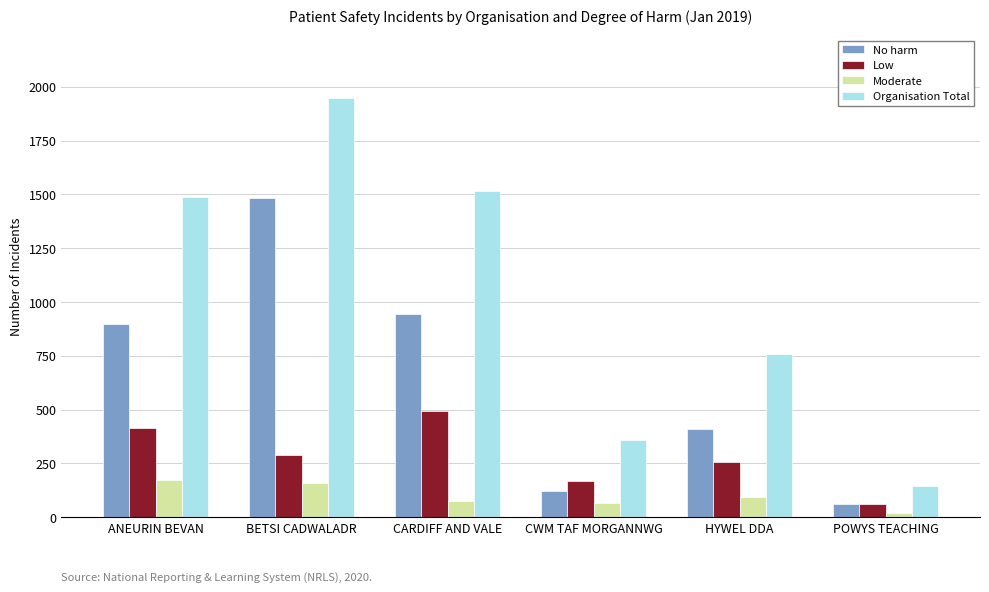

True or false: Low has a value of 416 at ANEURIN BEVAN.

True